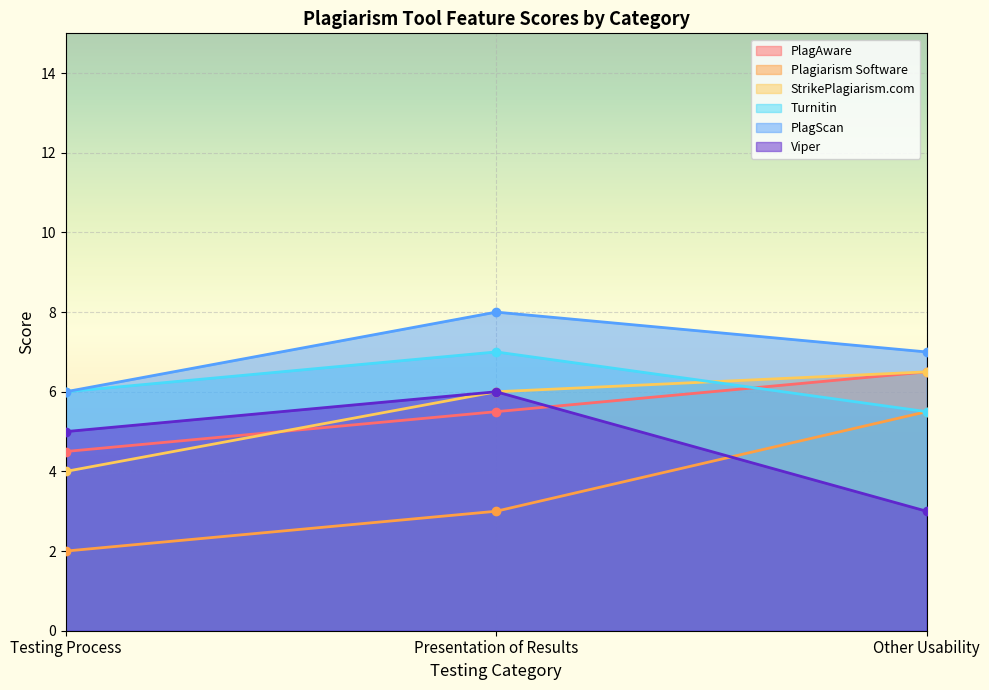

What is the spread (max minus min) of values at Testing Process?

4.0